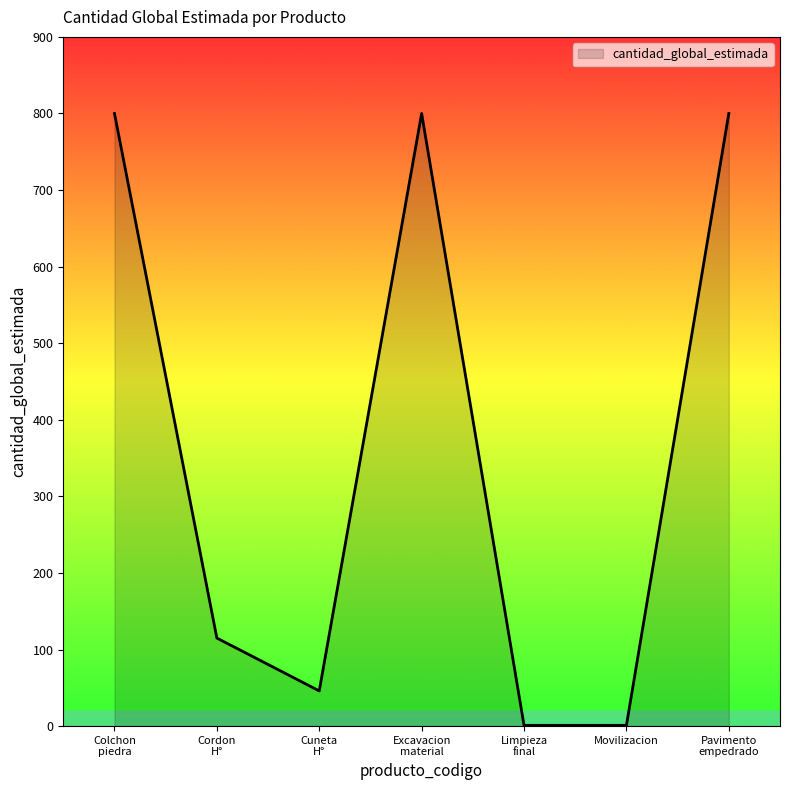

What is the smallest value displayed?

1